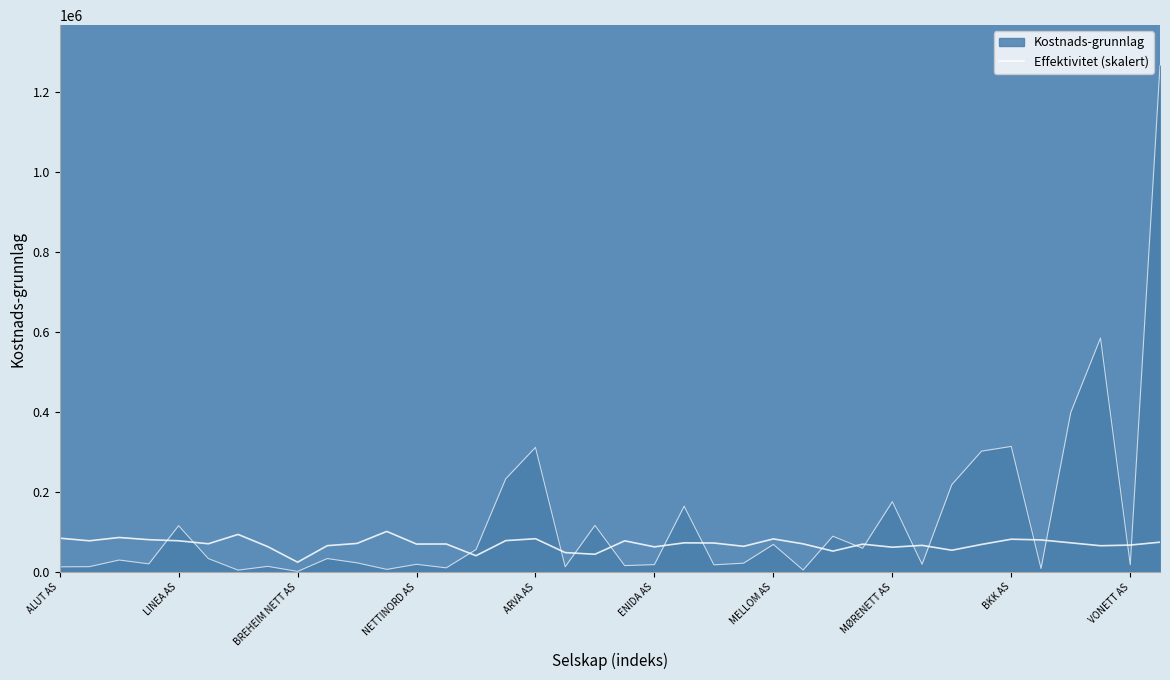

How many lines are shown in the chart?

2